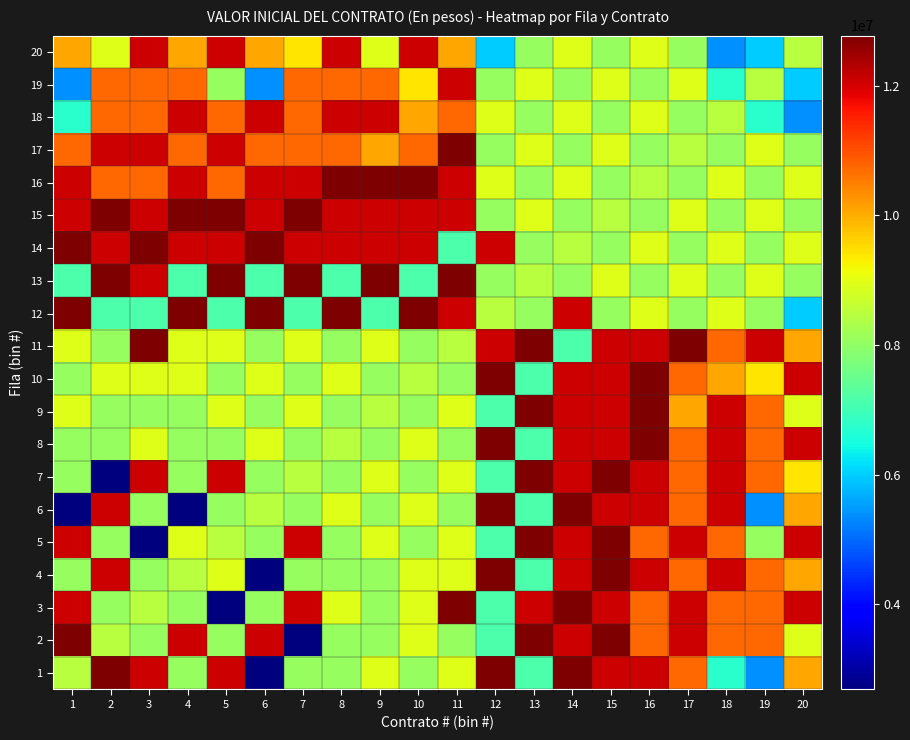

Which series has the largest total across all categories?

15